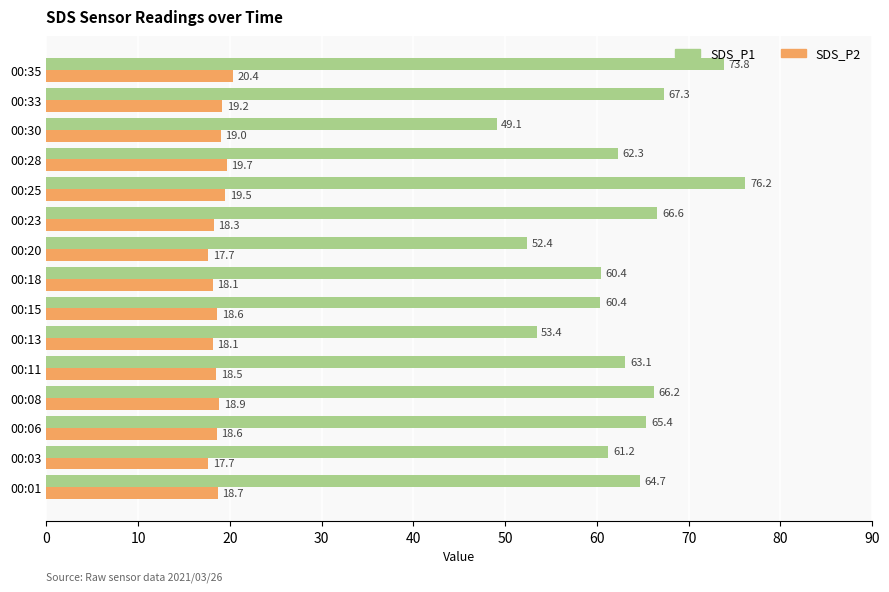

Rank the series by their average value, from highest to lowest.

SDS_P1, SDS_P2